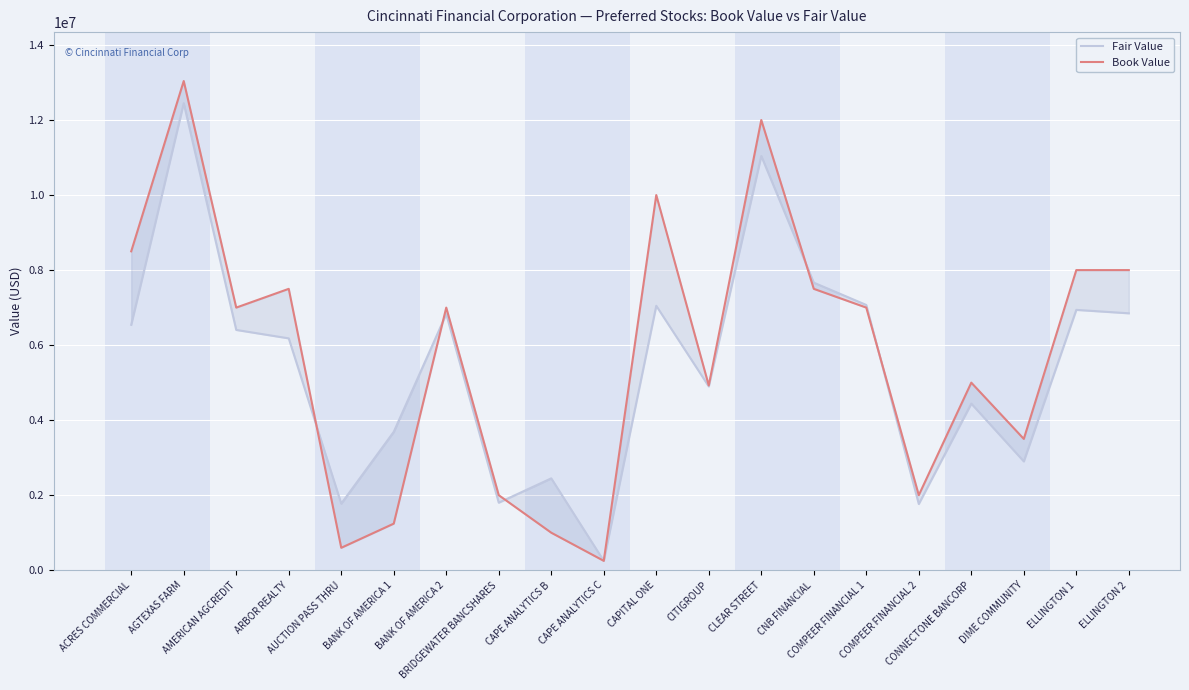

Is the value of Fair Value at AUCTION PASS THRU greater than the value of Book Value at BRIDGEWATER BANCSHARES?

No